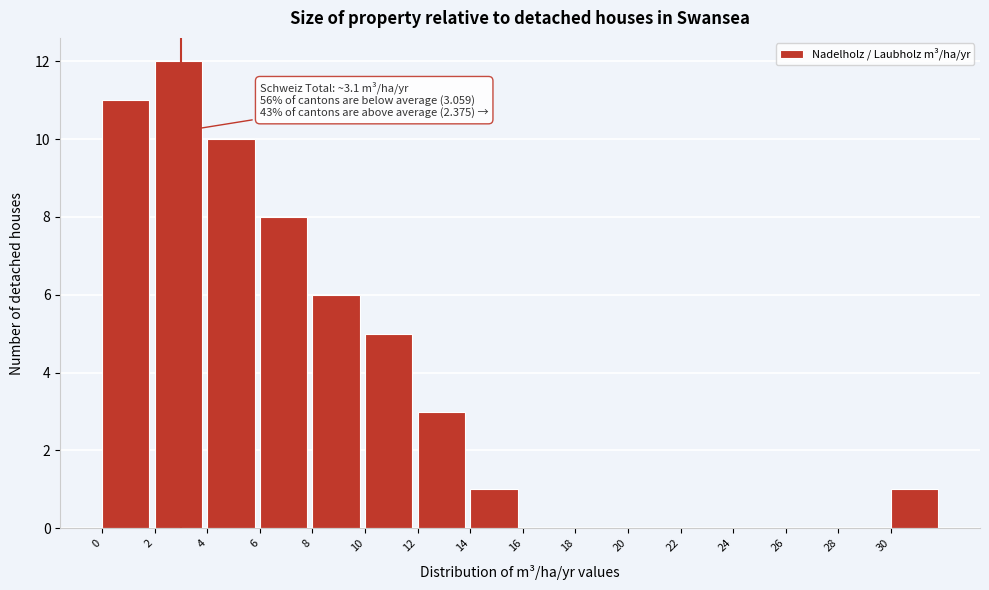

Over which range of the x-axis is the bar tallest?

2 to 4